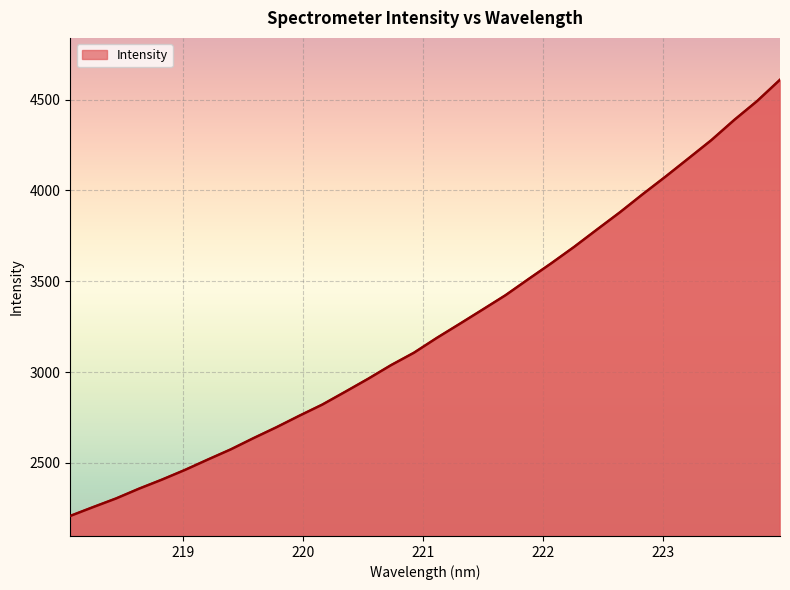

What is the greatest value displayed?

4608.8